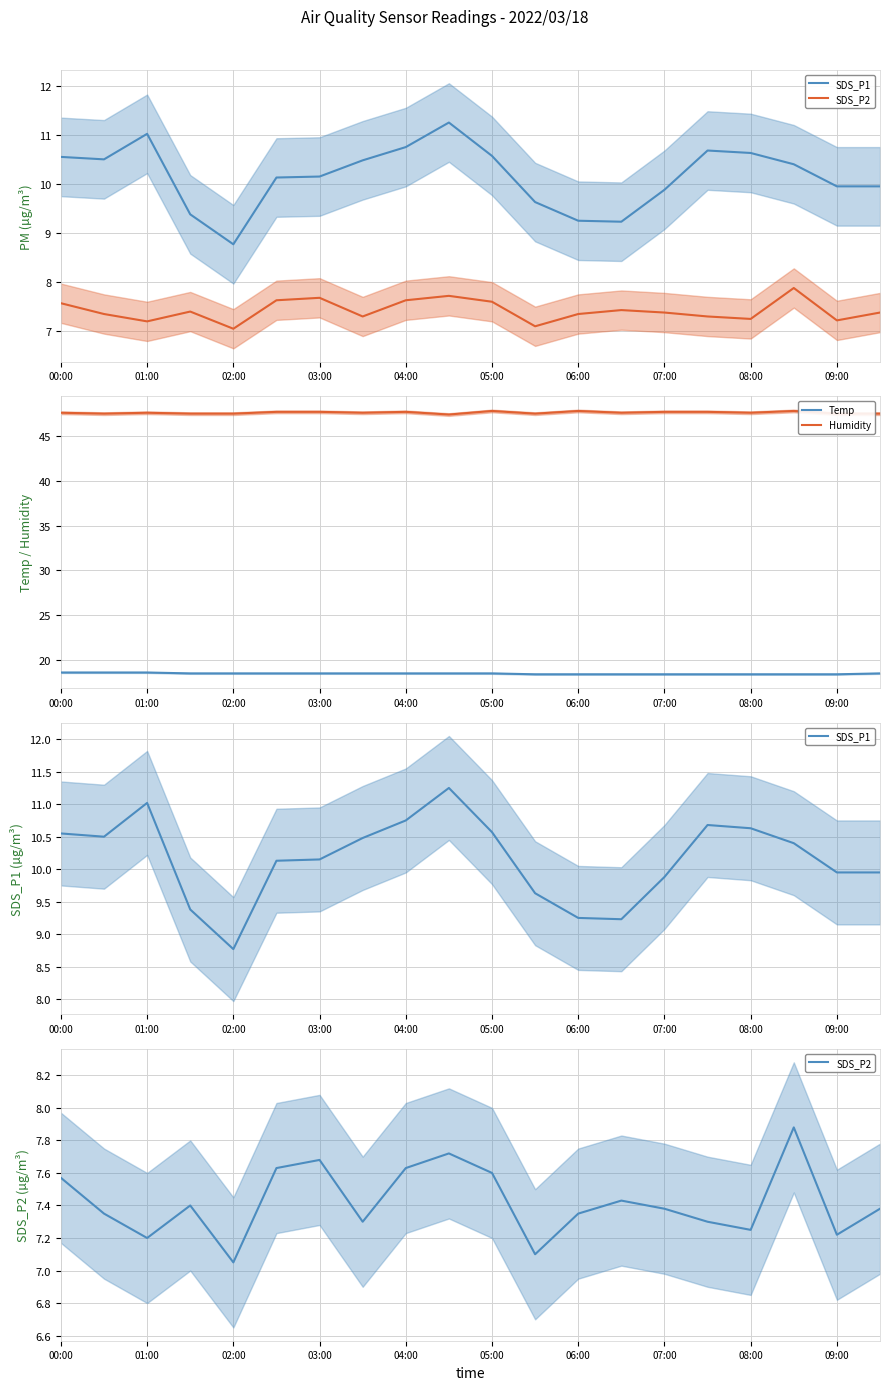

Which series has the widest spread of values?

SDS_P1